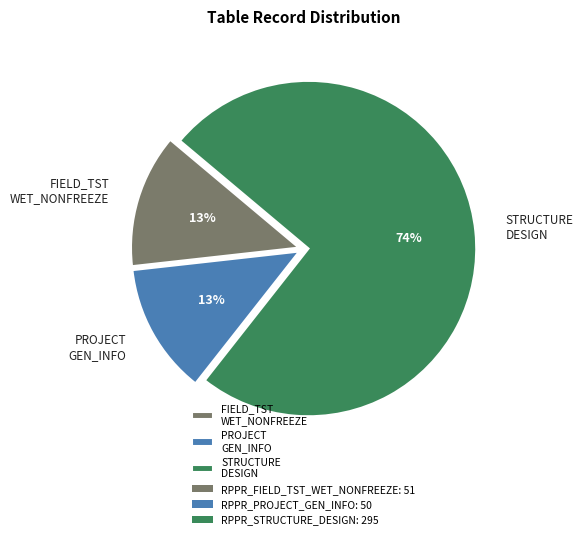

To the nearest percent, what is the average slice percentage?

33%